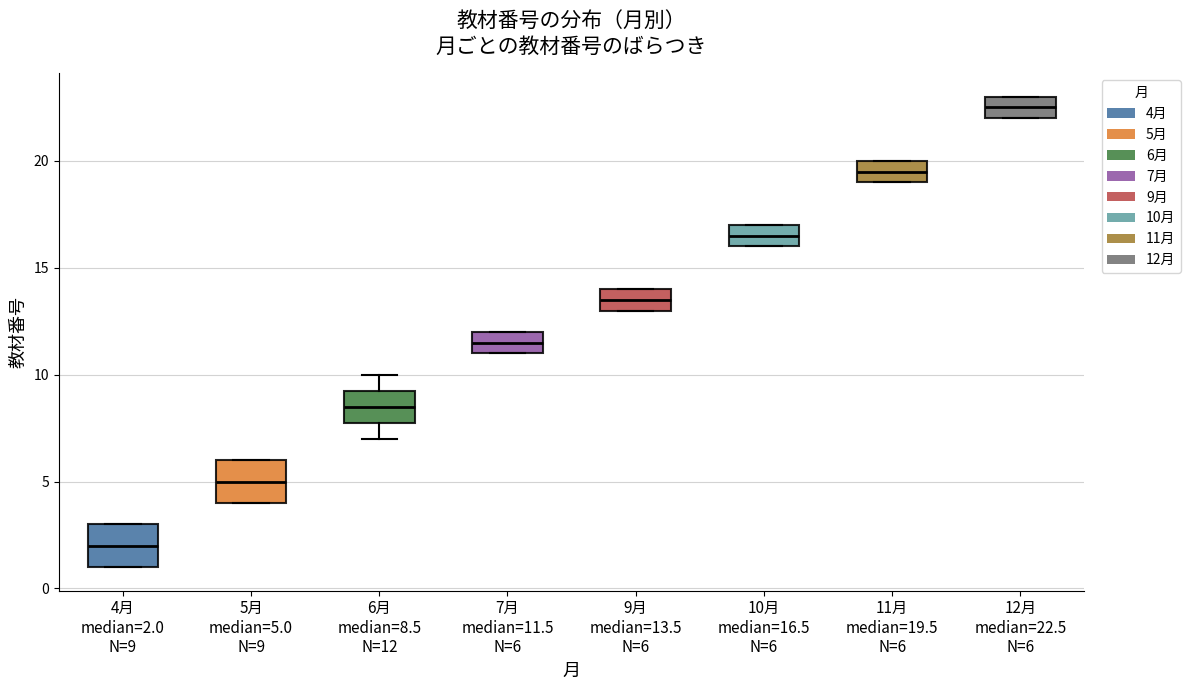

Which box has the lowest median line?

4月 median=2.0 N=9